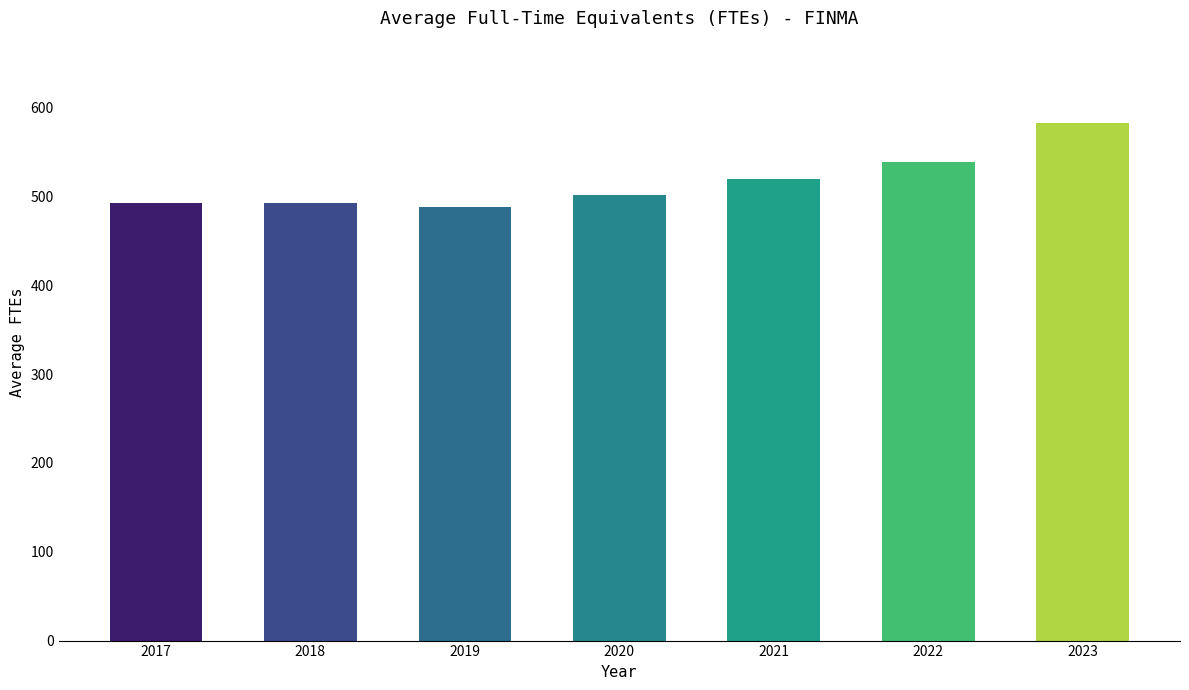

What is the change in value from 2018 to 2022?

+46